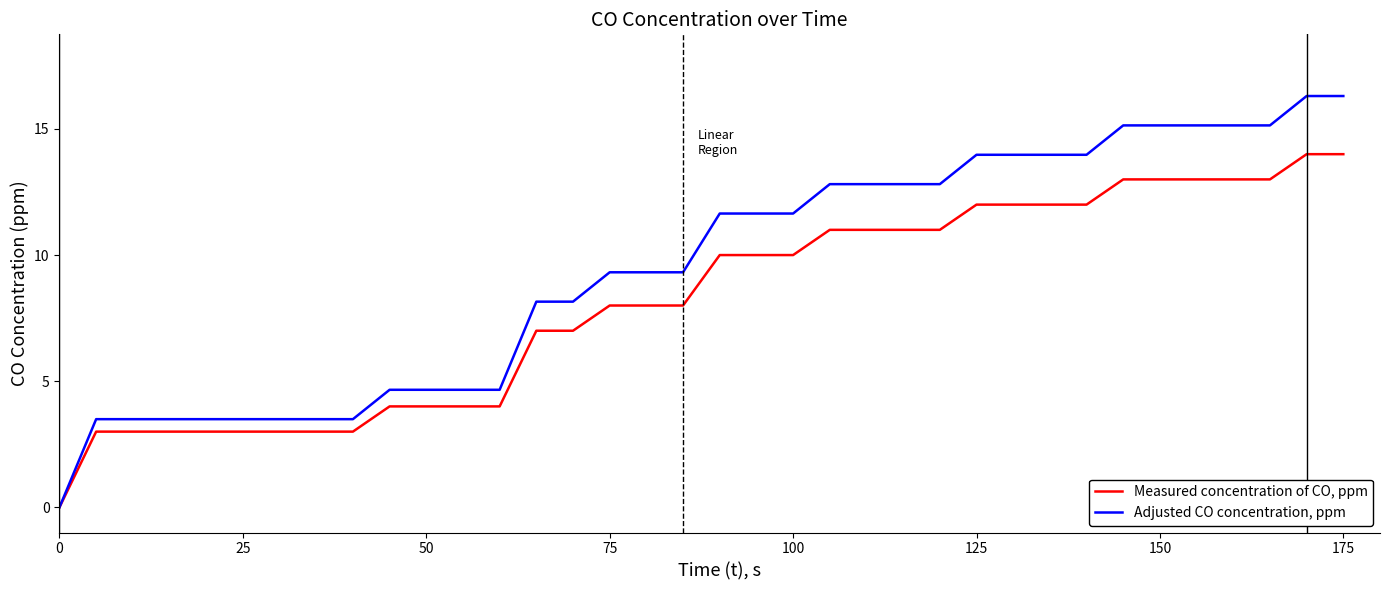

Which series has the largest range (max minus min)?

Adjusted CO concentration, ppm